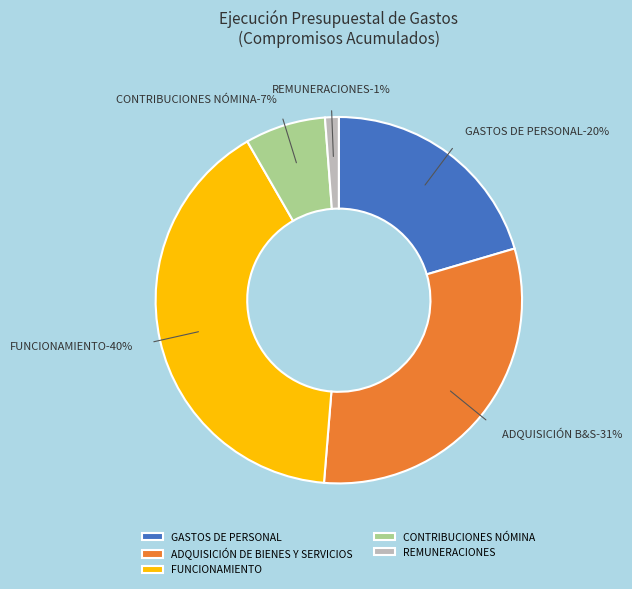

Count the number of slices in the pie.

5